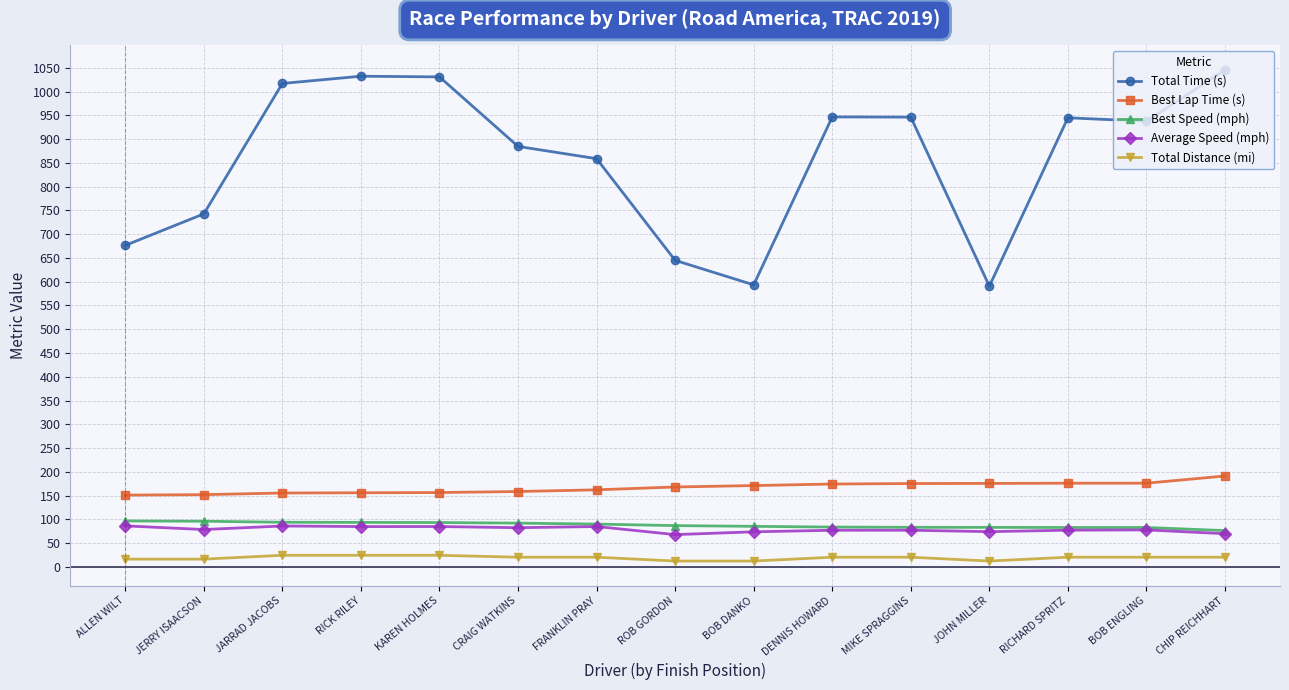

How many data points does each series have?

15